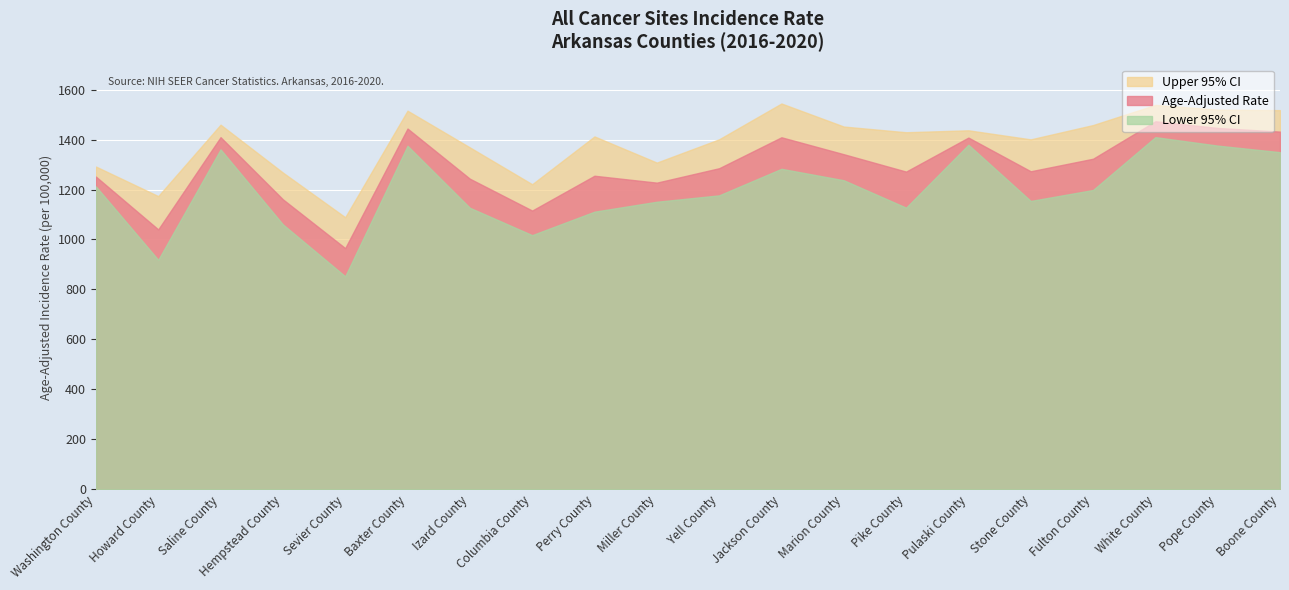

What is the average value of the Age-Adjusted Rate series?

1288.9